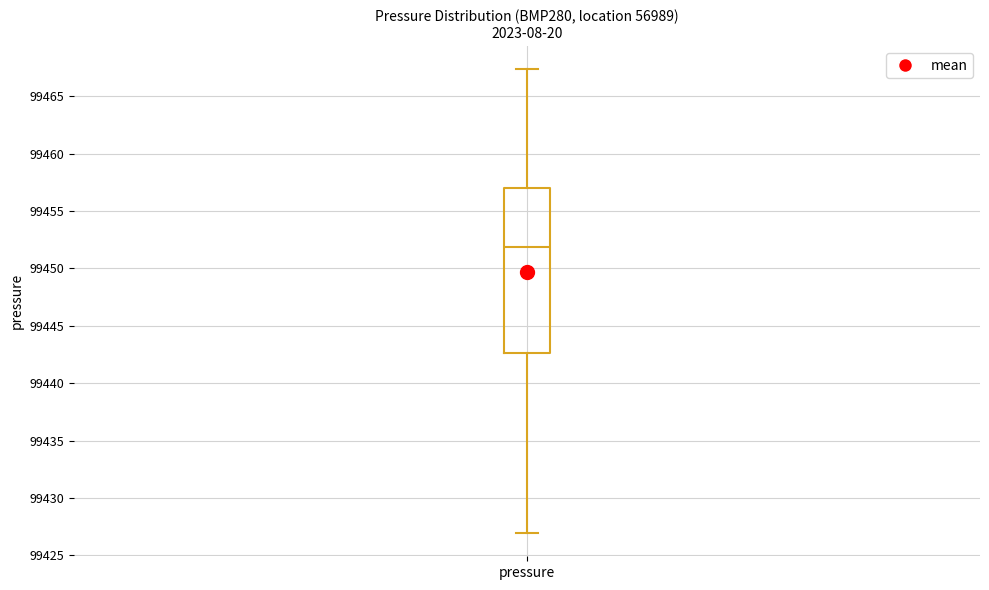

Where does the lower whisker of the box for pressure end on the y-axis? The values are not printed on the chart, so give them approximately, as read against the axis.

99427.0